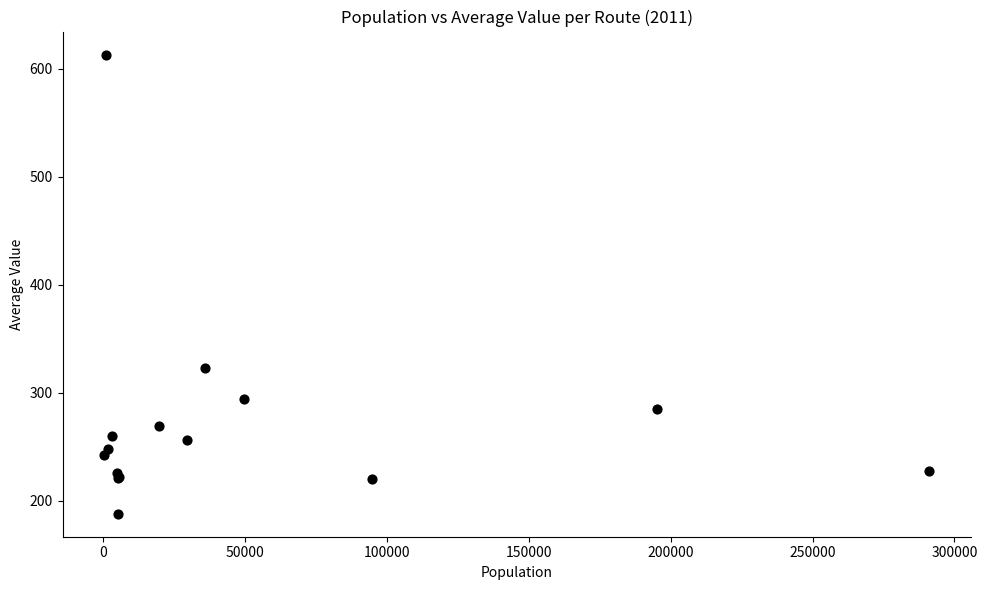

What Y value in the scatter plot is closest to 400?

323